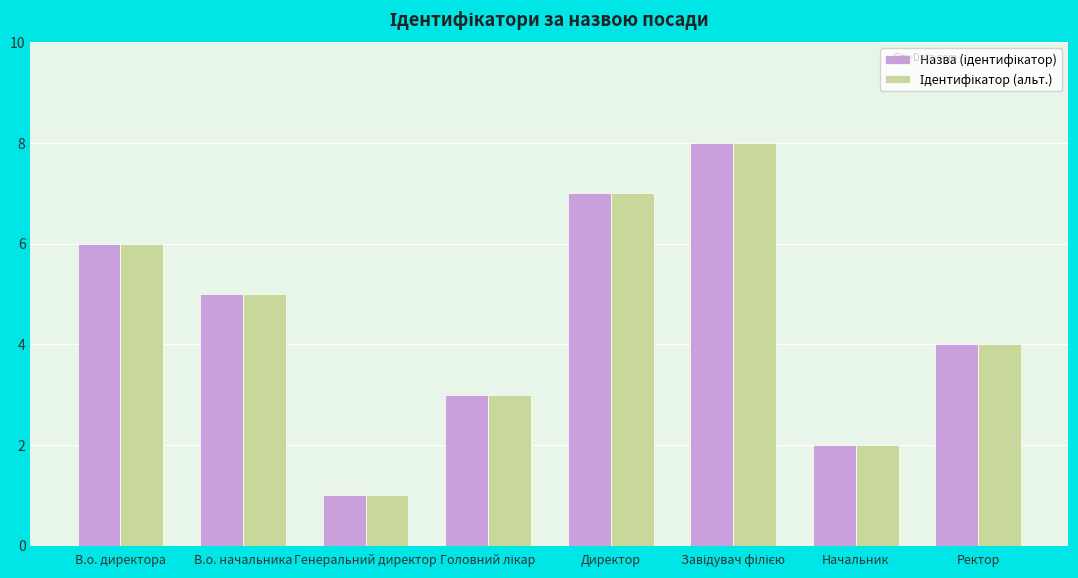

What is the total value across all series at Начальник?

4